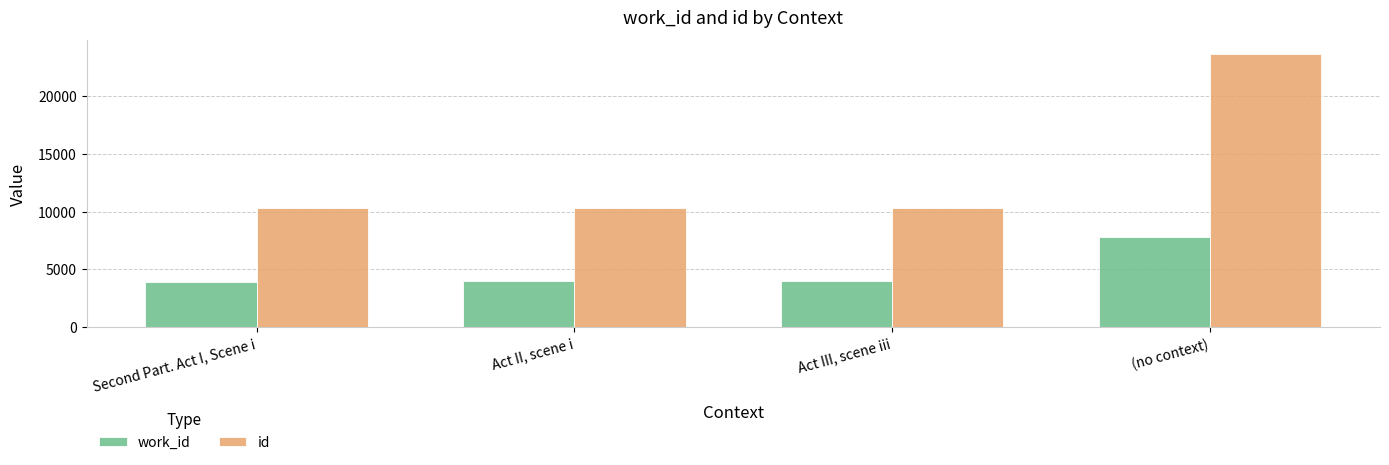

Read the work_id value at (no context).

7842